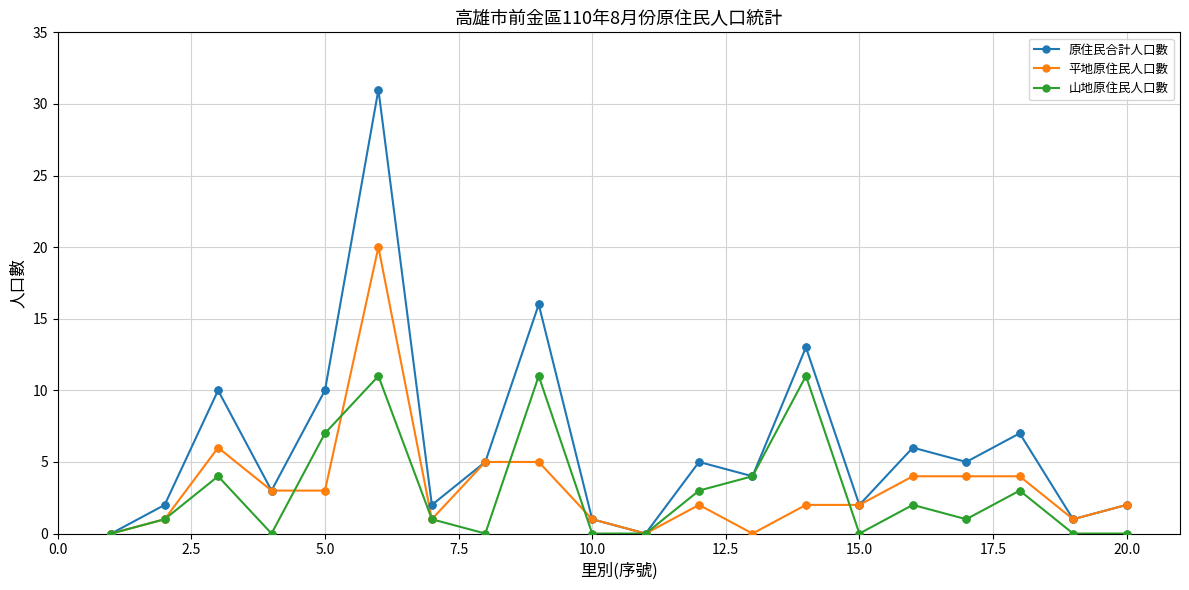

Which series has the largest total across all categories?

原住民合計人口數